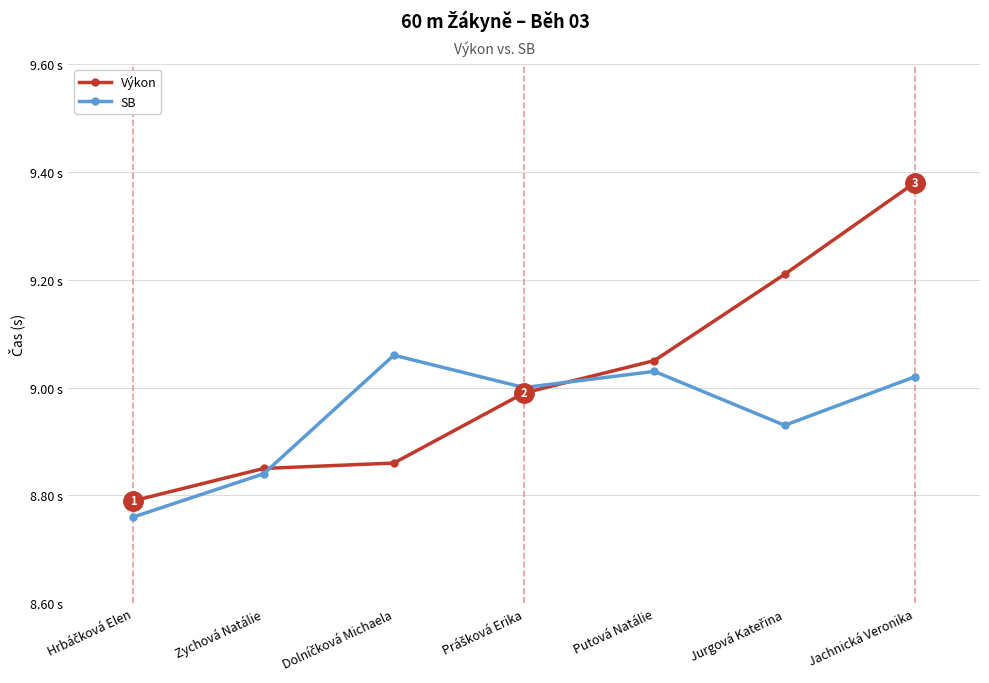

Is this an area chart (filled region under the line)?

No